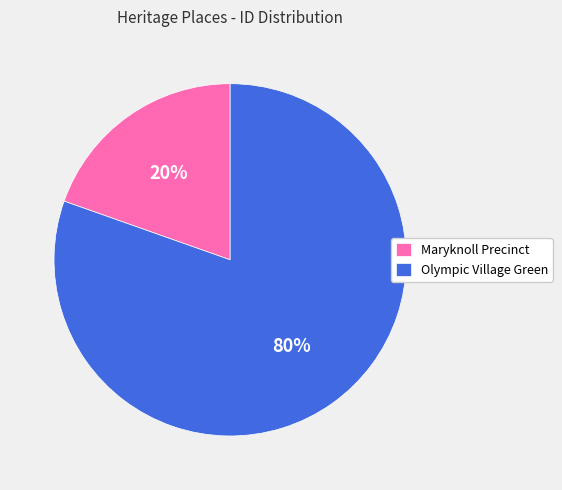

How many segments does this pie chart have?

2